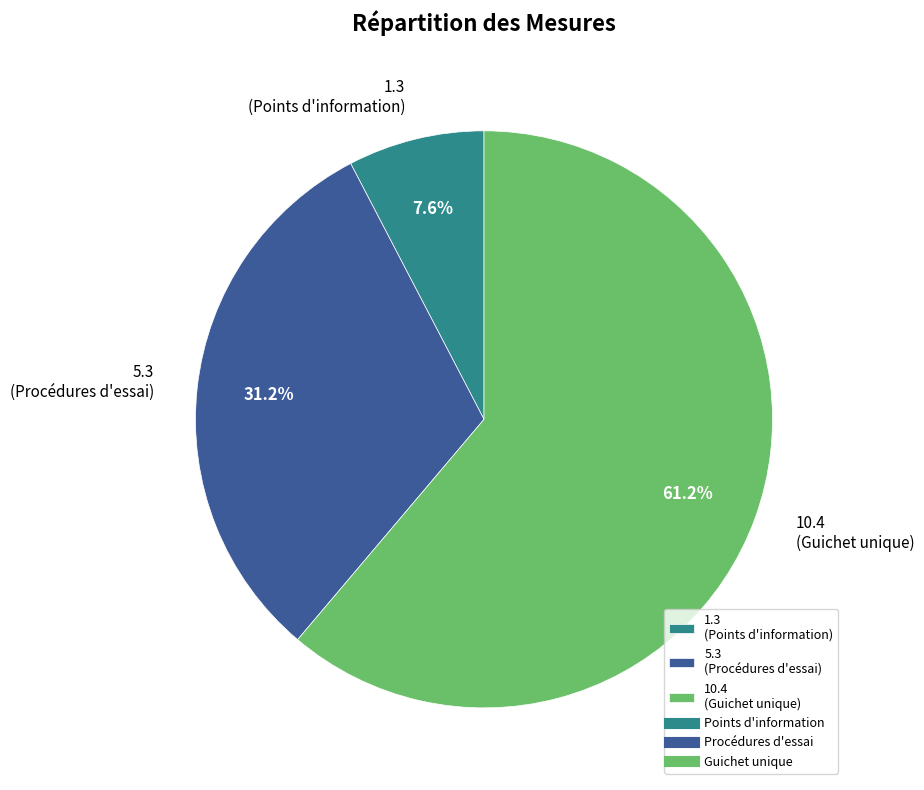

Is there a majority slice in this chart?

Yes